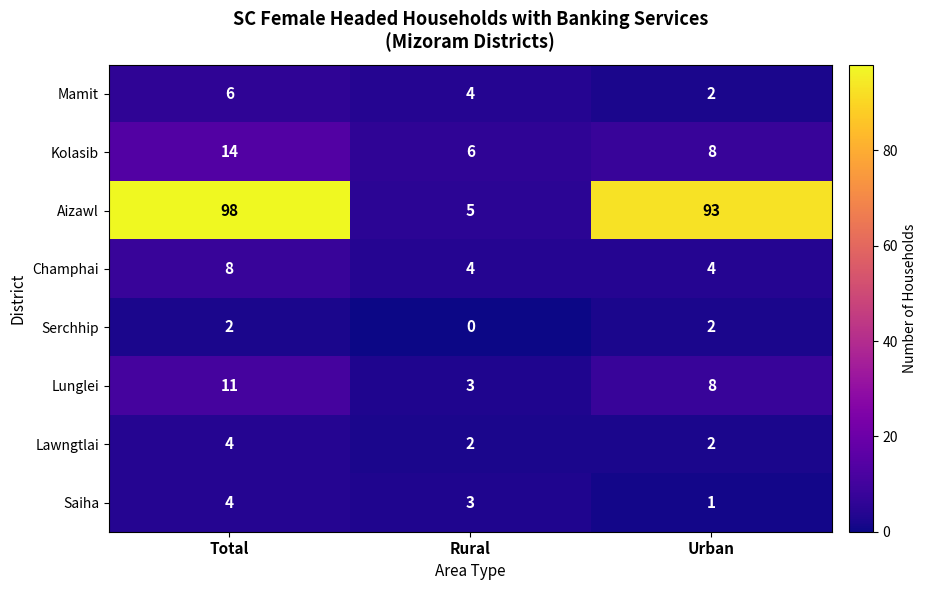

What is the spread (max minus min) of values at Rural?

6